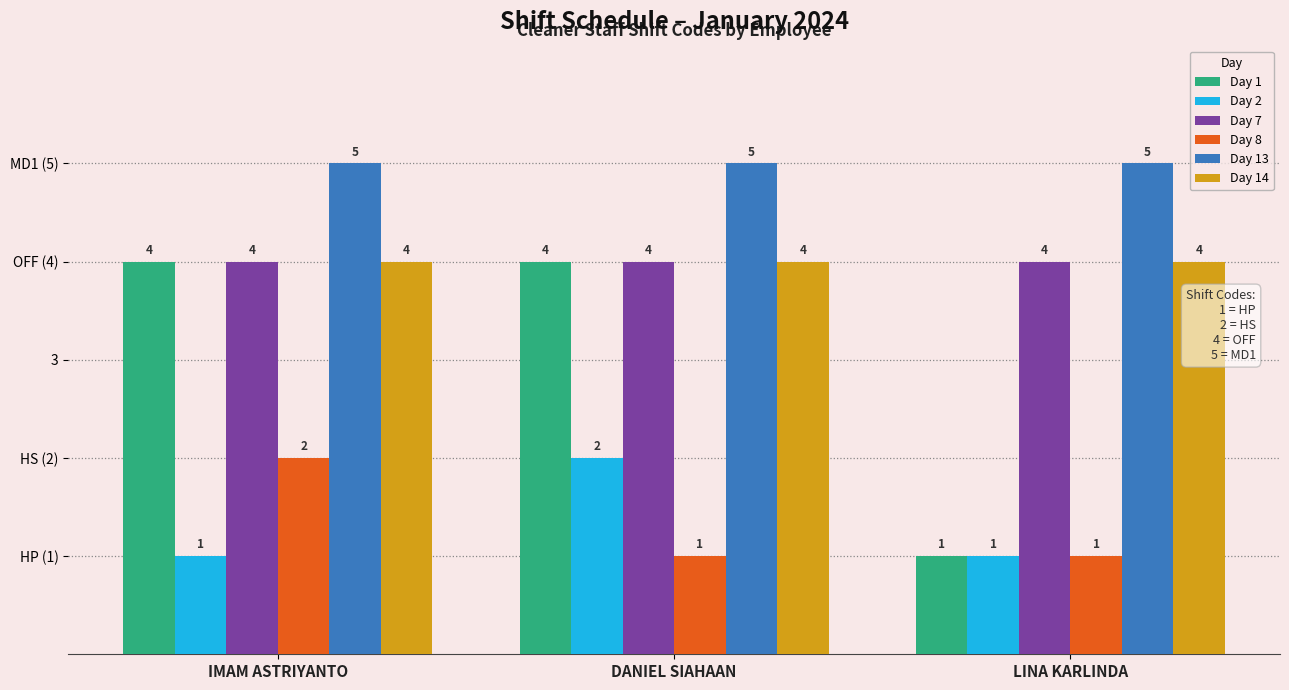

Reading right to left, list all the values displayed in this chart.

Day 1: 1	4	4
Day 2: 1	2	1
Day 7: 4	4	4
Day 8: 1	1	2
Day 13: 5	5	5
Day 14: 4	4	4